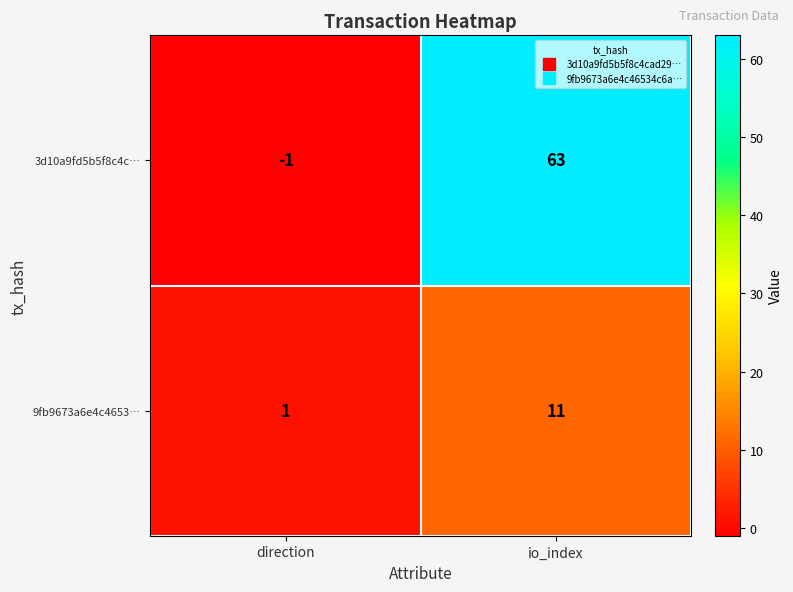

The value of 9fb9673a6e4c4653… at direction is 1. True or false?

True